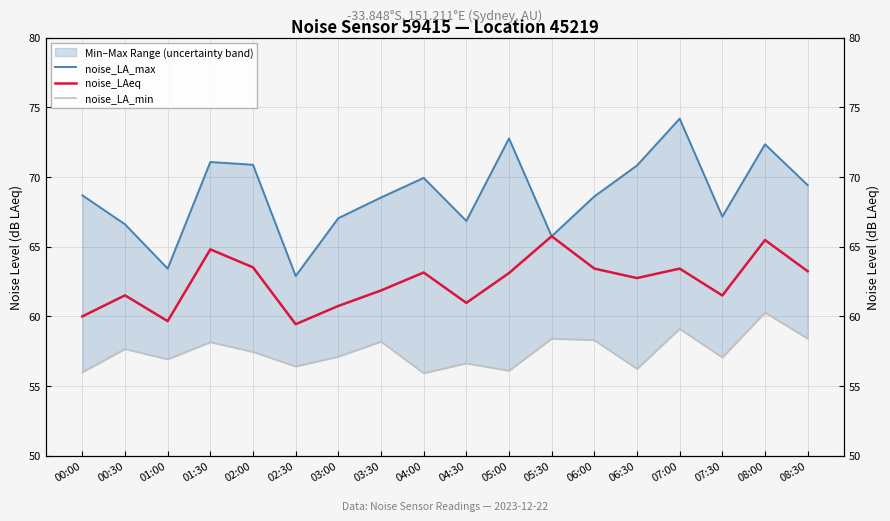

What is the difference between the second highest and second lowest values in the noise_LAeq series?

5.8